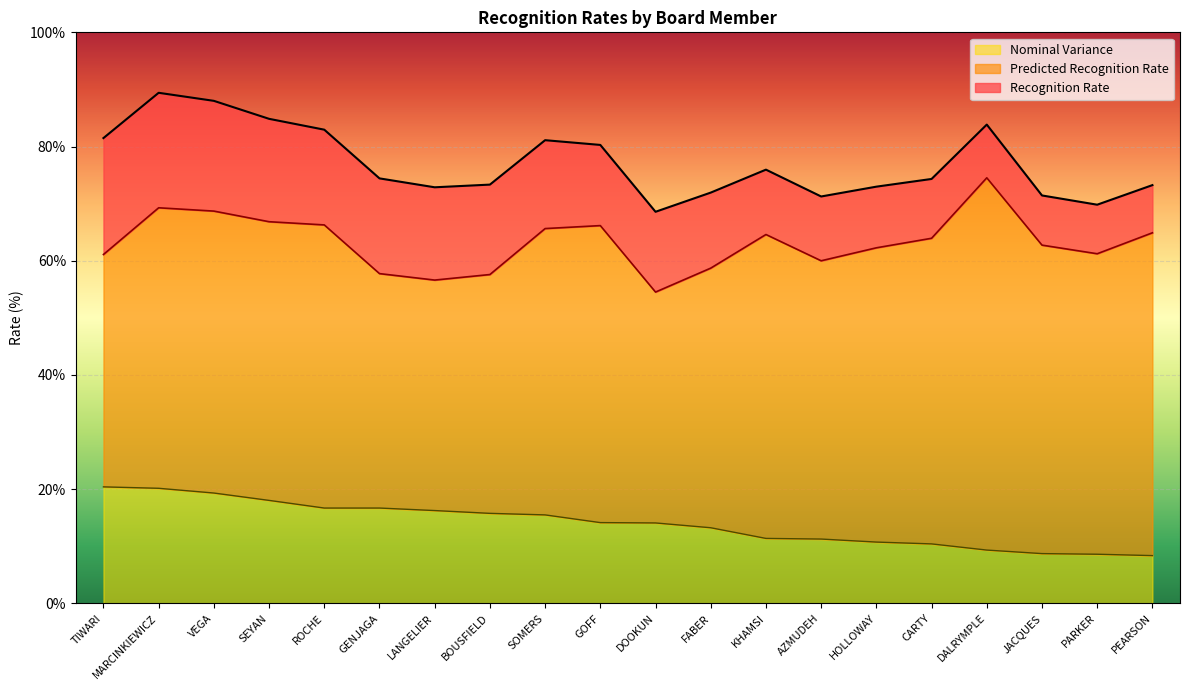

Reading right to left, transcribe all the data shown in this chart.

Recognition Rate: 73.2	69.8	71.4	83.8	74.3	73.0	71.2	76.0	71.9	68.6	80.3	81.1	73.3	72.9	74.4	83.0	84.8	88.0	89.4	81.5
Predicted Recognition Rate: 64.9	61.2	62.7	74.5	63.9	62.3	60.0	64.6	58.7	54.5	66.2	65.6	57.6	56.6	57.7	66.3	66.8	68.7	69.3	61.1
Nominal Variance: 8.3	8.6	8.7	9.3	10.4	10.7	11.2	11.4	13.2	14.1	14.1	15.5	15.8	16.2	16.7	16.7	18.0	19.3	20.1	20.4